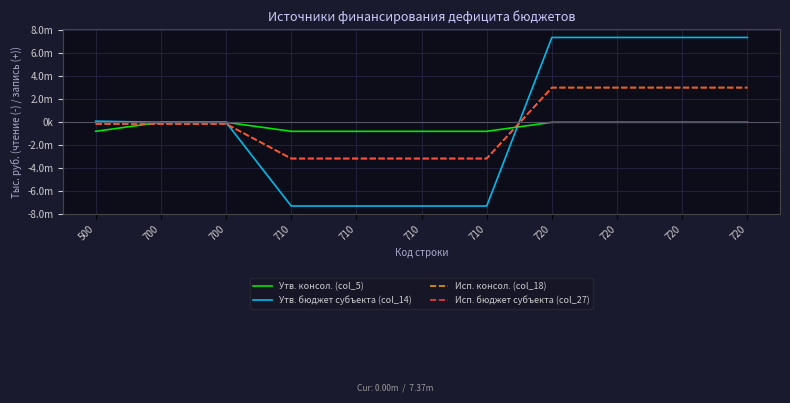

Does the chart display data point markers on the line(s)?

No